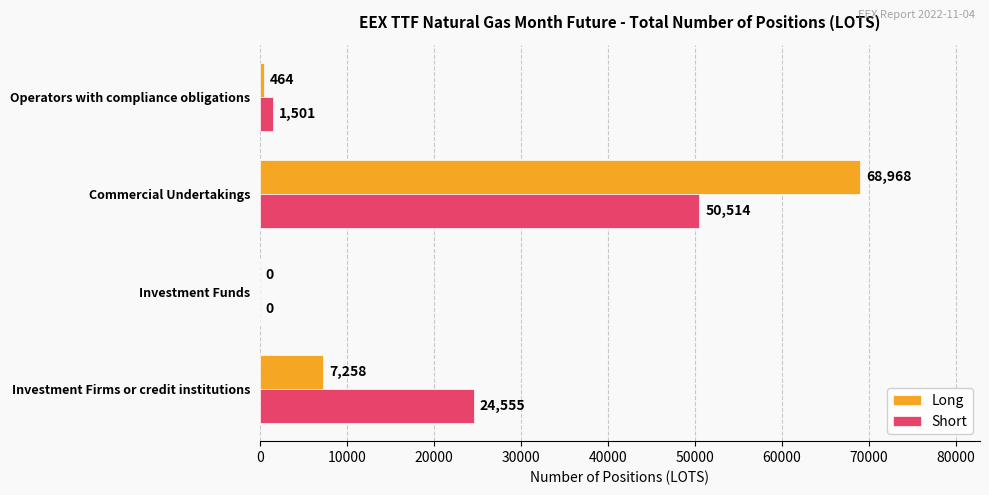

At which label is Long closest to 34484?

Investment Firms or credit institutions